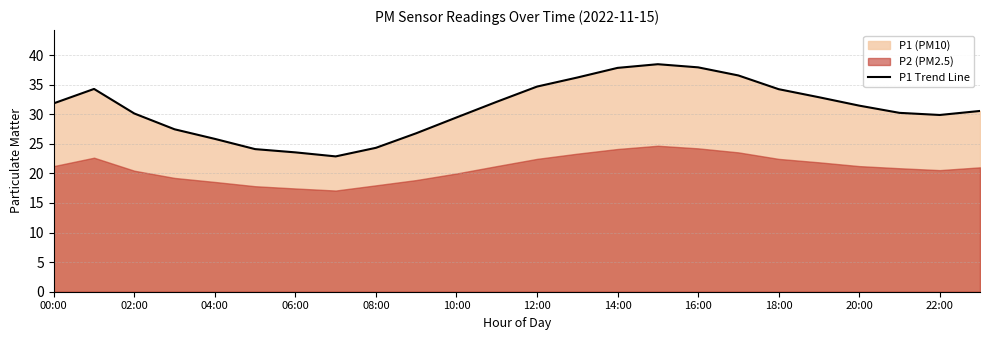

The value of P1 Trend Line at 02:00 is 30.1. True or false?

True